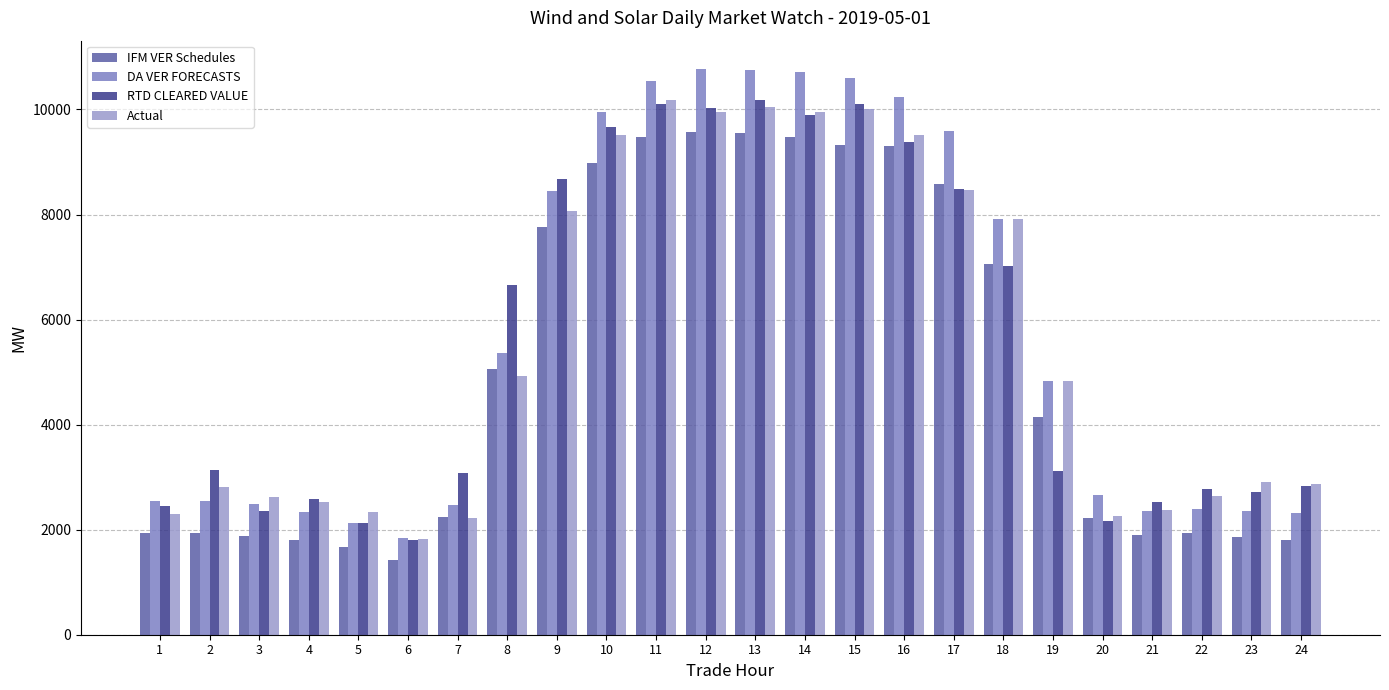

What is the difference between the Actual values at 4 and 8?

2403.3